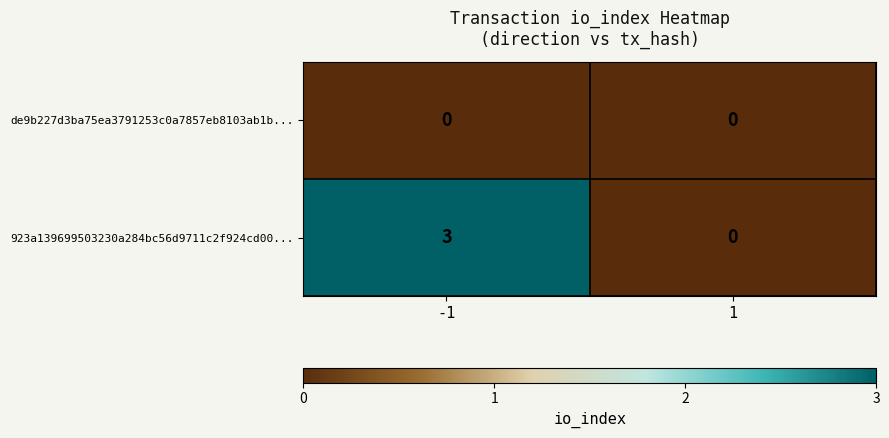

What is the maximum value shown in the chart?

3